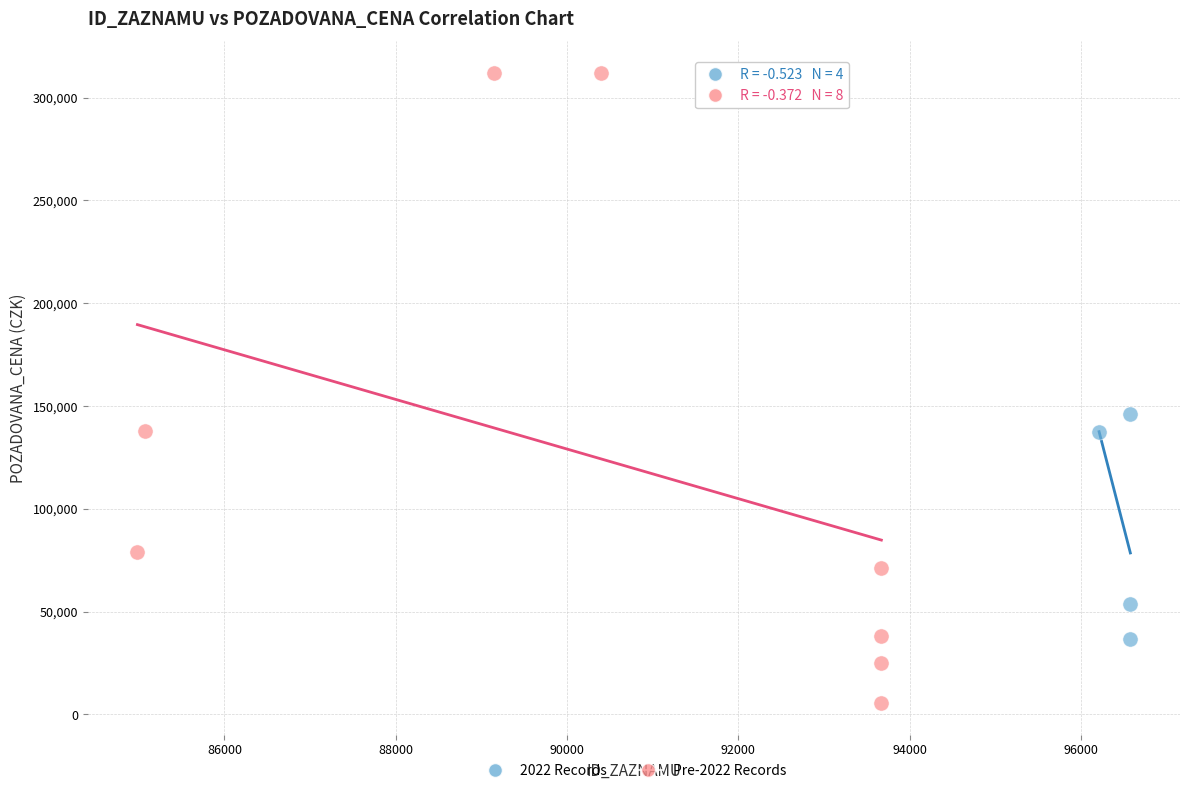

Which series has the largest Y range (max minus min)?

Pre-2022 Records